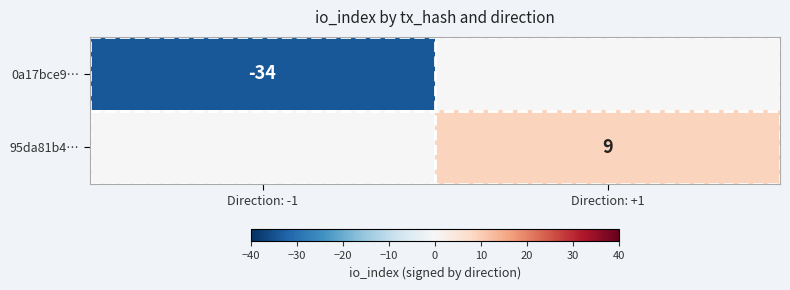

What is the minimum value shown in the chart?

-34